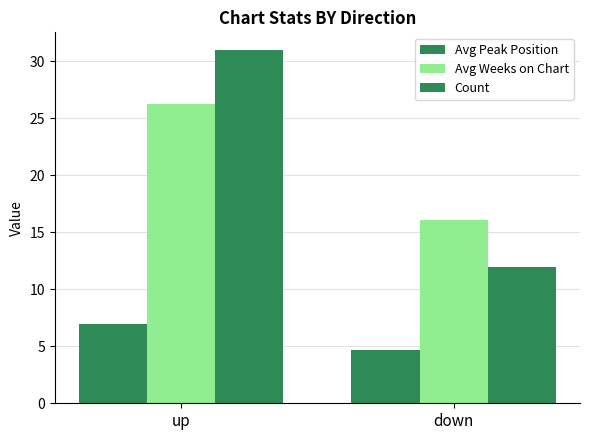

What is the difference between the Avg Peak Position values at down and up?

2.3